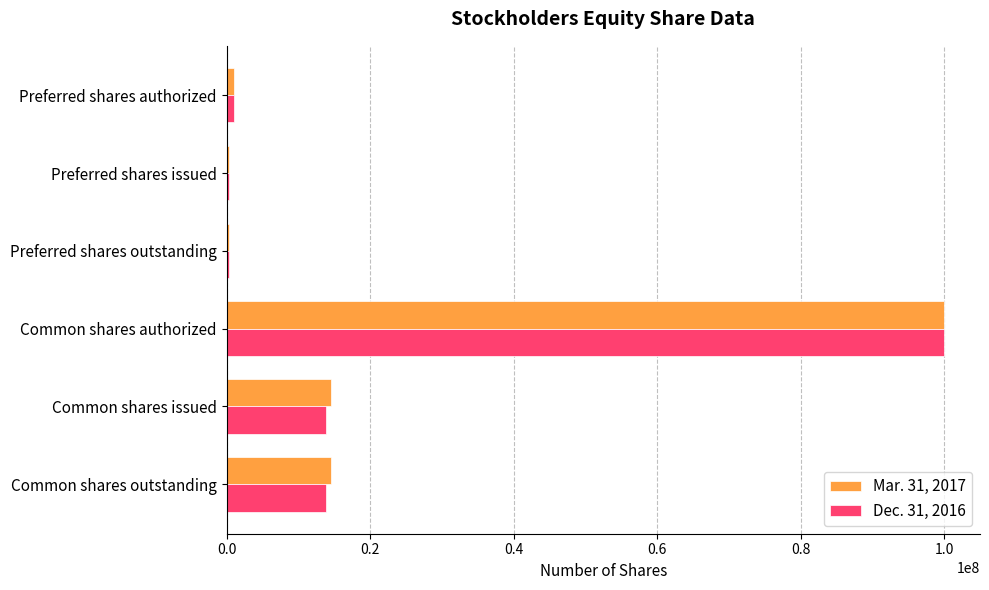

What is the spread (max minus min) of values at Common shares issued?

693445